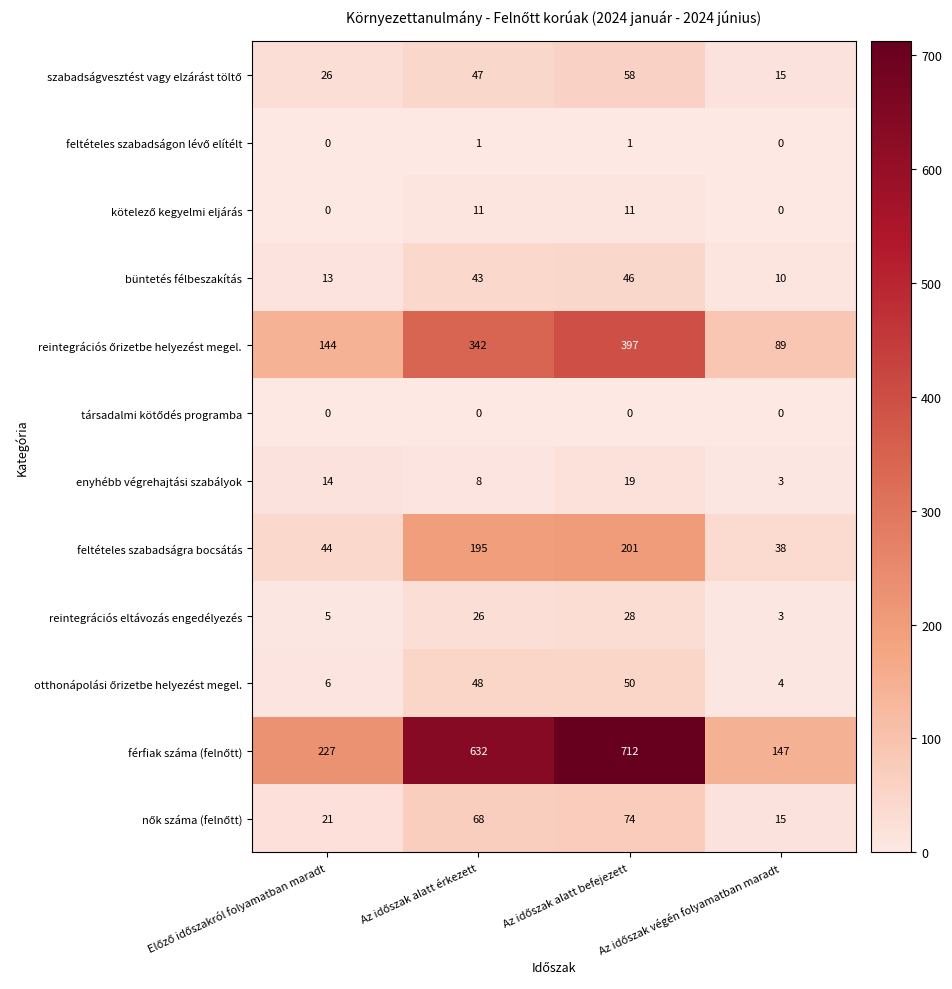

What is the difference between the maximum and minimum values in the enyhébb végrehajtási szabályok series?

16